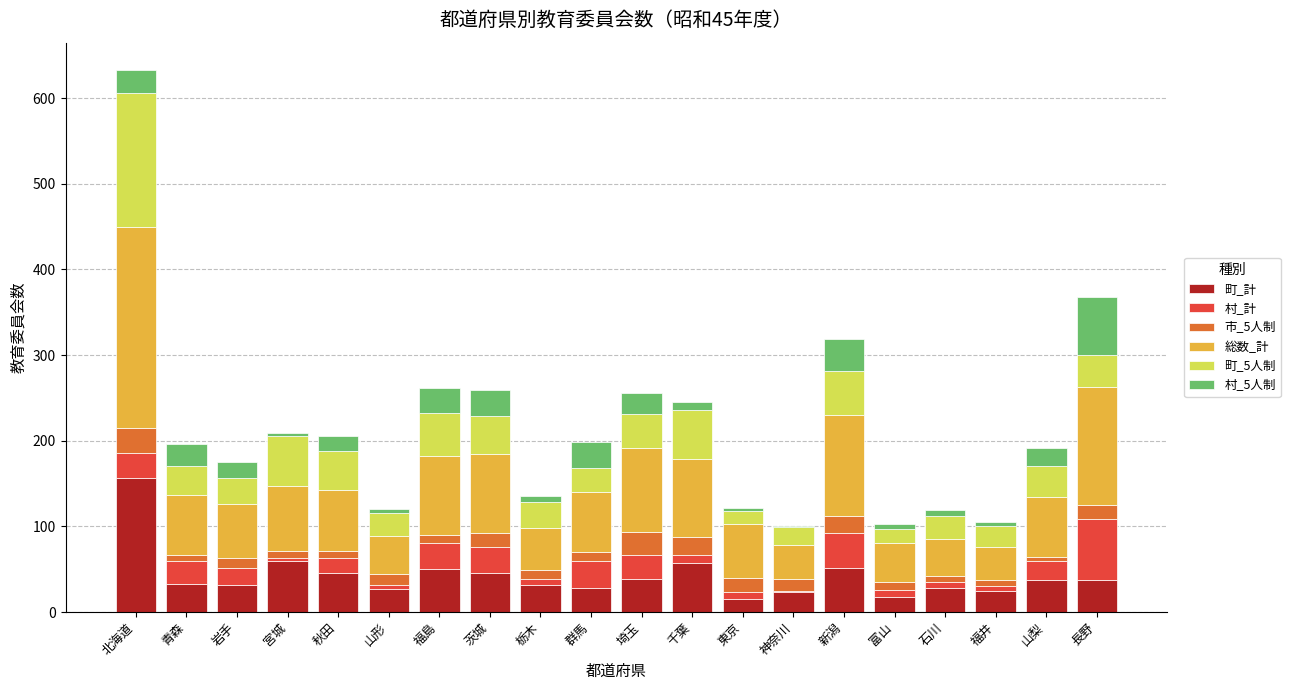

The value of 町_計 at 新潟 is 51. True or false?

True